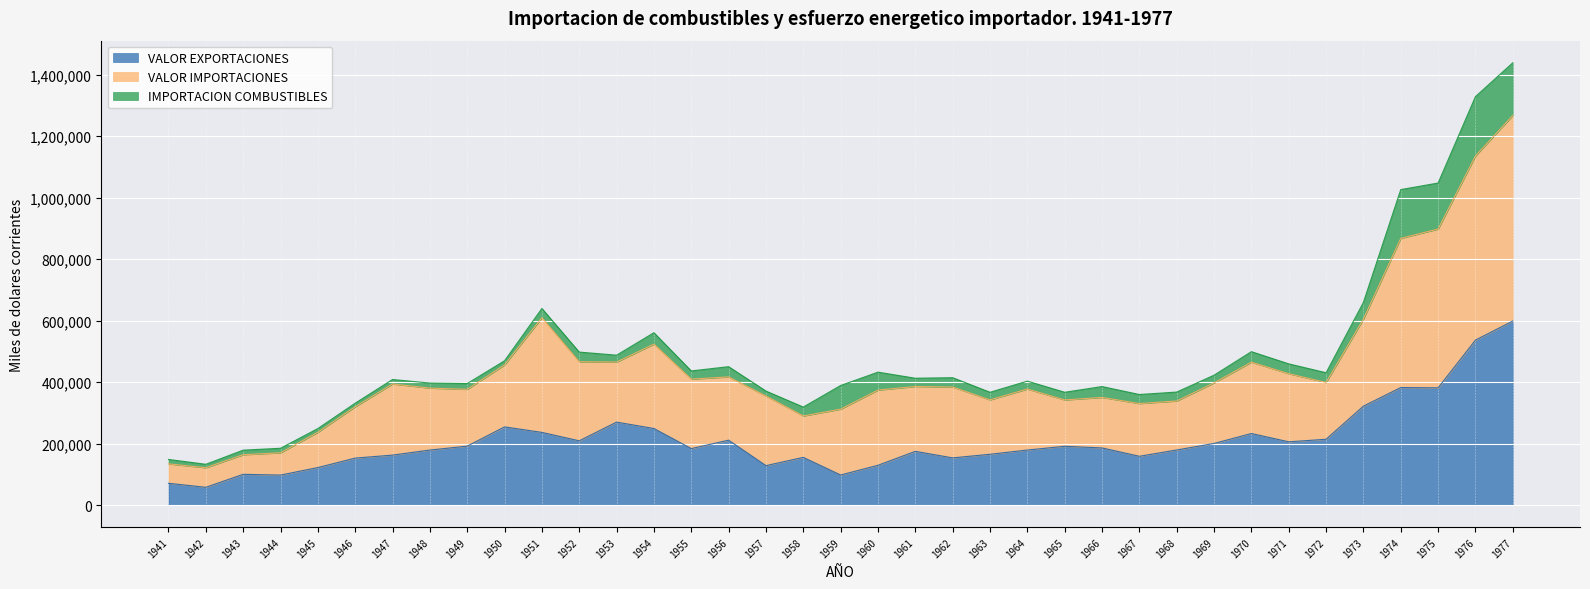

Where is the first local maximum for VALOR IMPORTACIONES?

1947